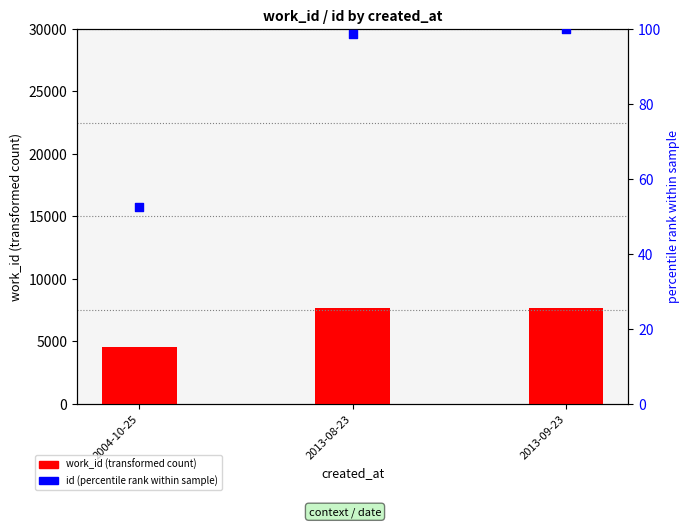

At which category is the sum across all series the highest?

2013-09-23